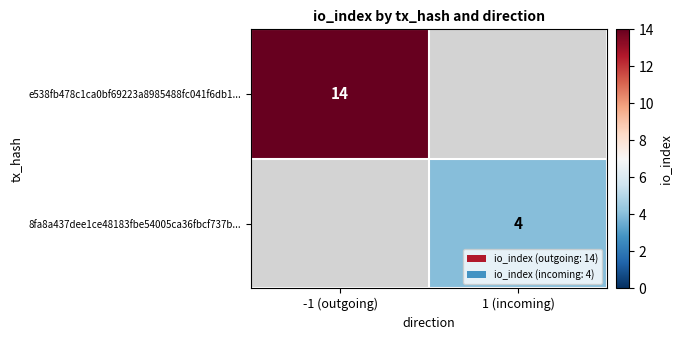

The value of e538fb478c1ca0bf69223a8985488fc041f6db1... at -1 (outgoing) is 19. True or false?

False